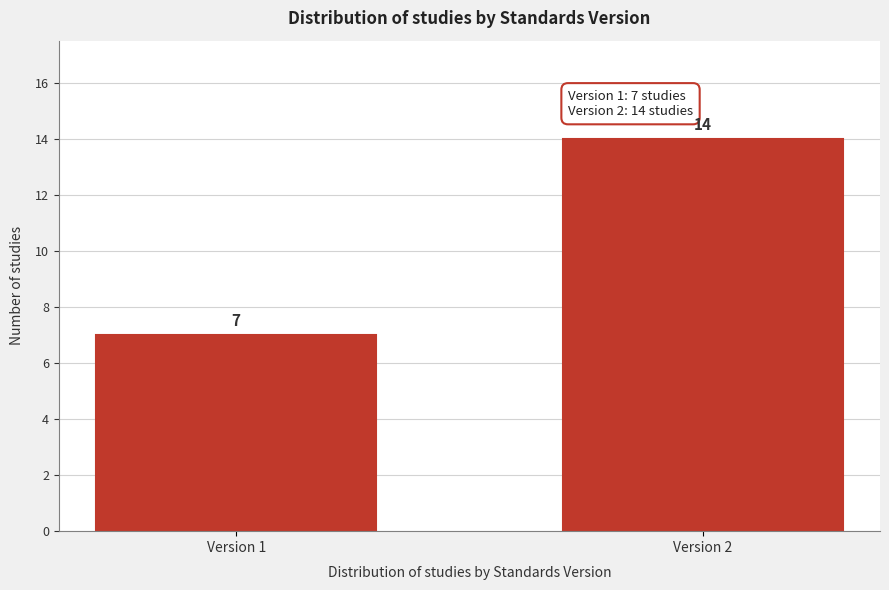

Reading left to right, list all the values displayed in this chart.

7	14